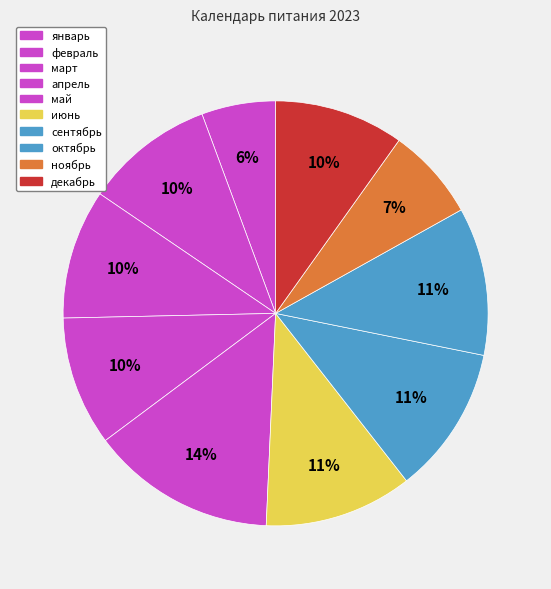

To the nearest percent, what is the difference between the апрель and сентябрь slice percentages?

1%